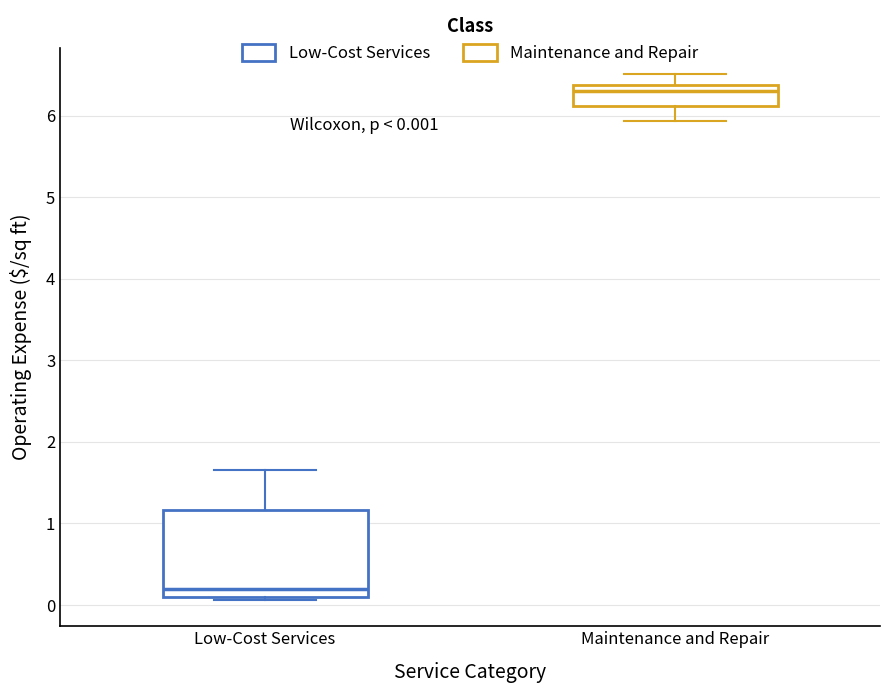

Which box's median line is the lowest?

Low-Cost Services